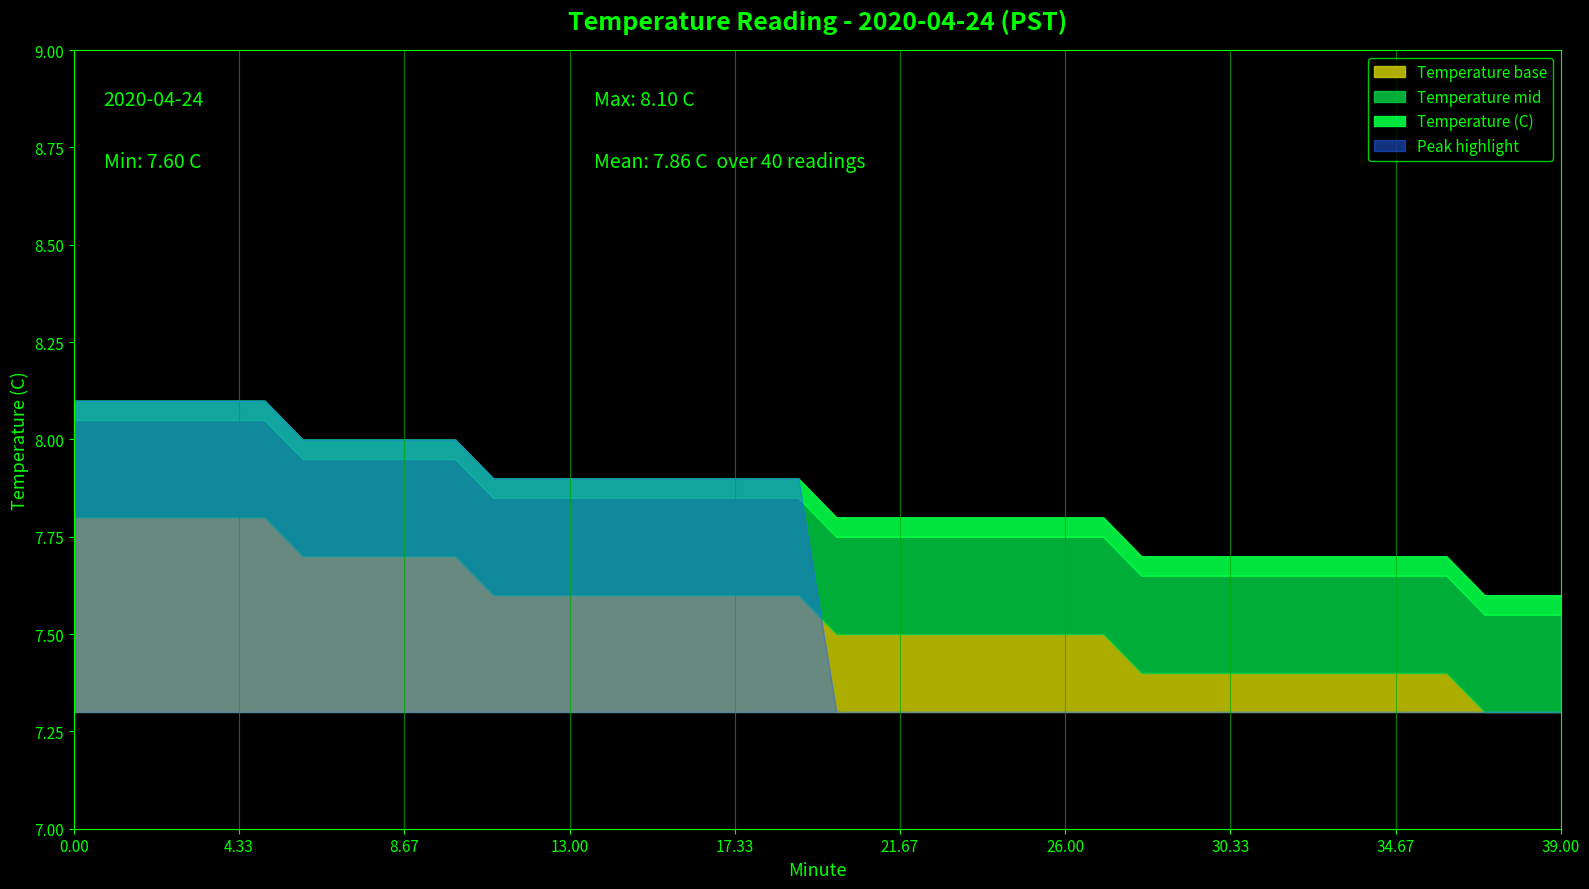

What is the value of the 6th point from the left?

8.1